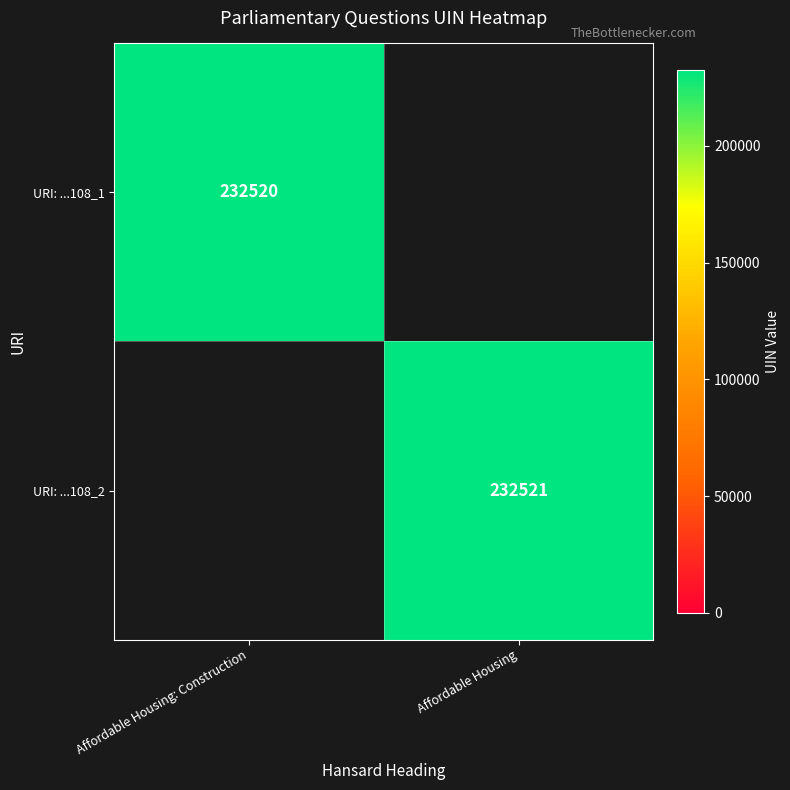

True or false: URI: ...108_1 has a value of 232520 at Affordable Housing: Construction.

True